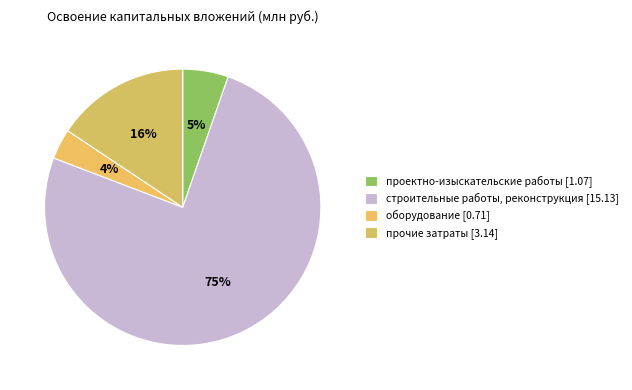

How many slices are in this pie chart?

4